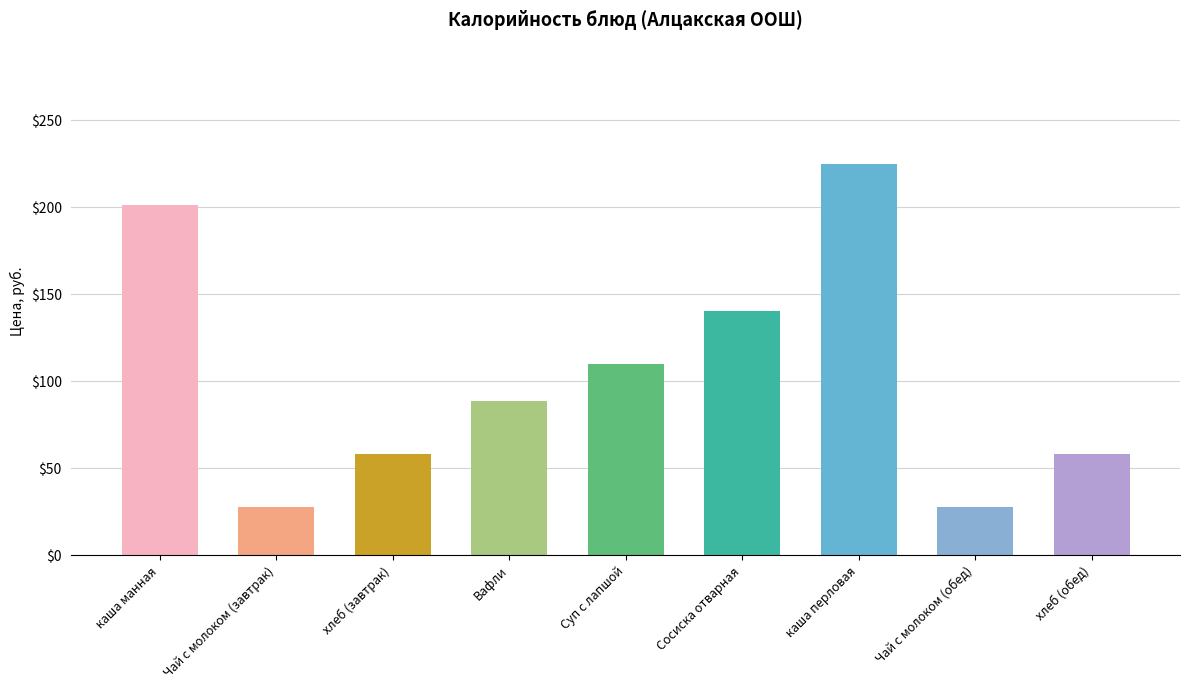

Read the value at Сосиска отварная.

140.4